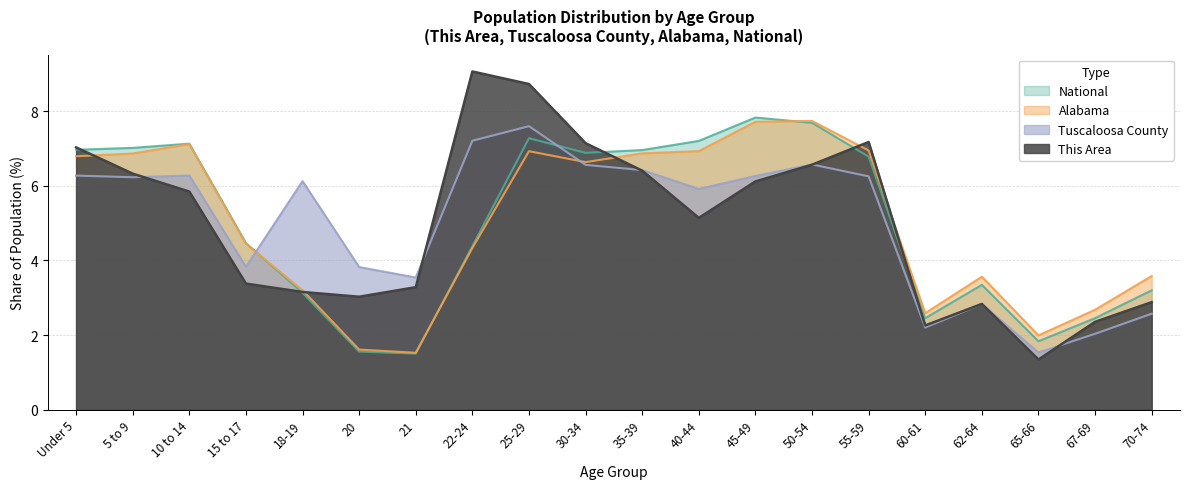

At which label does This Area first exceed 5?

Under 5